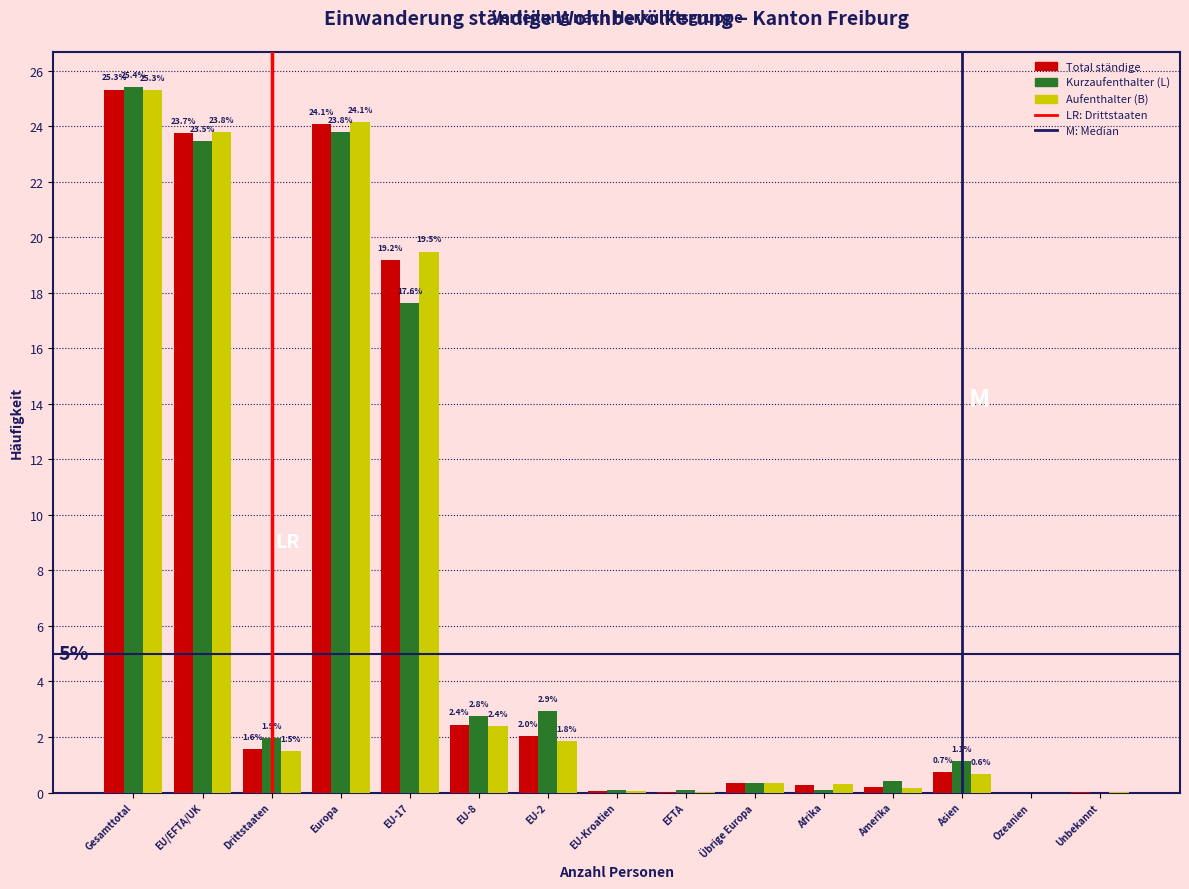

At which label is Aufenthalter (B) closest to 12?

EU-17